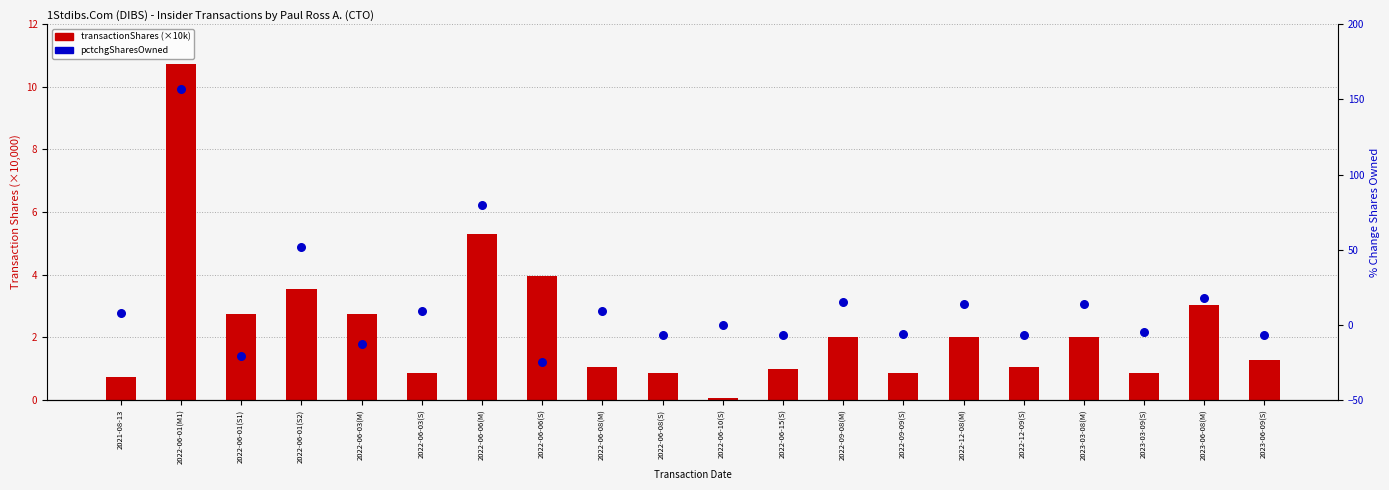

Which series contains the highest Y value?

pctchgSharesOwned